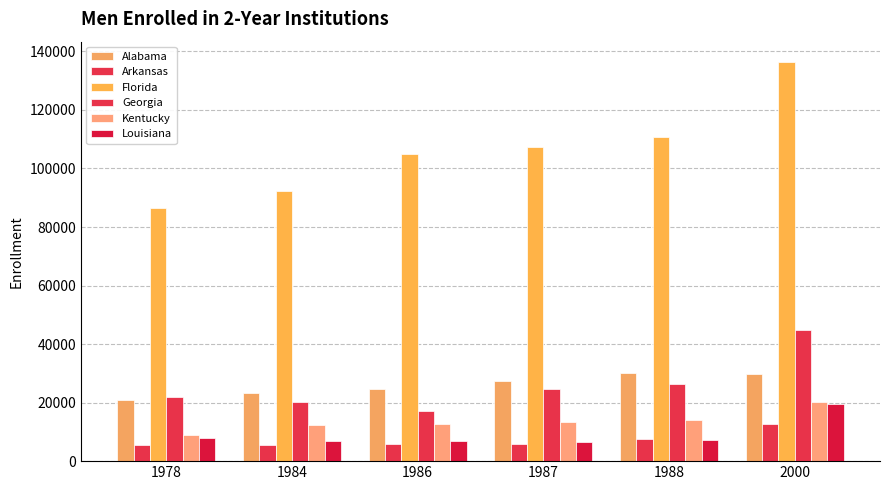

How many bars are there in total?

36